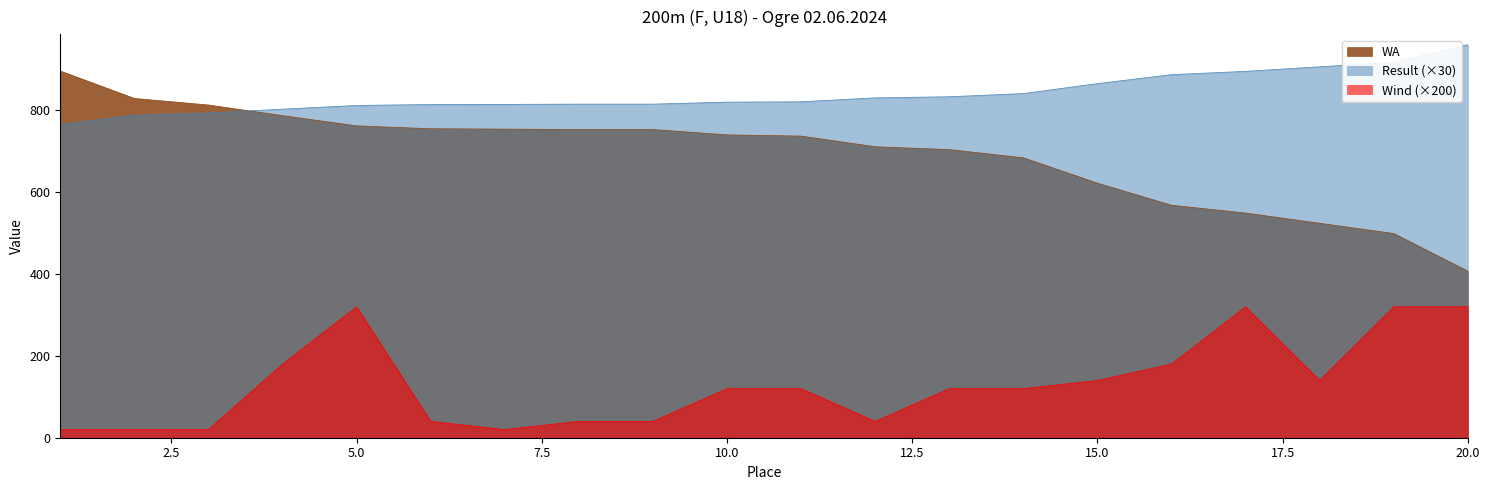

Which series has the largest total across all categories?

Result (×30)